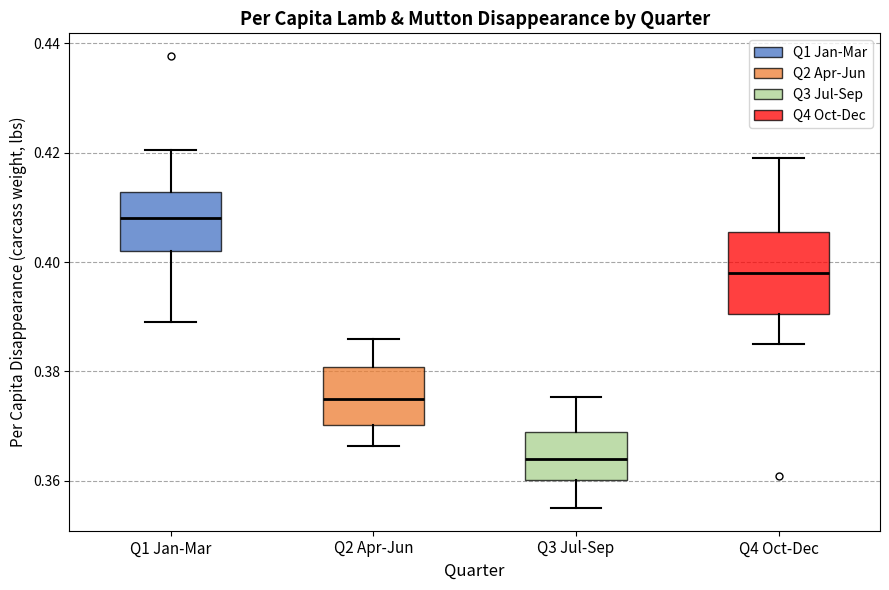

Where is the upper edge of the box for Q4 Oct-Dec on the y-axis? The values are not printed on the chart, so give them approximately, as read against the axis.

0.406